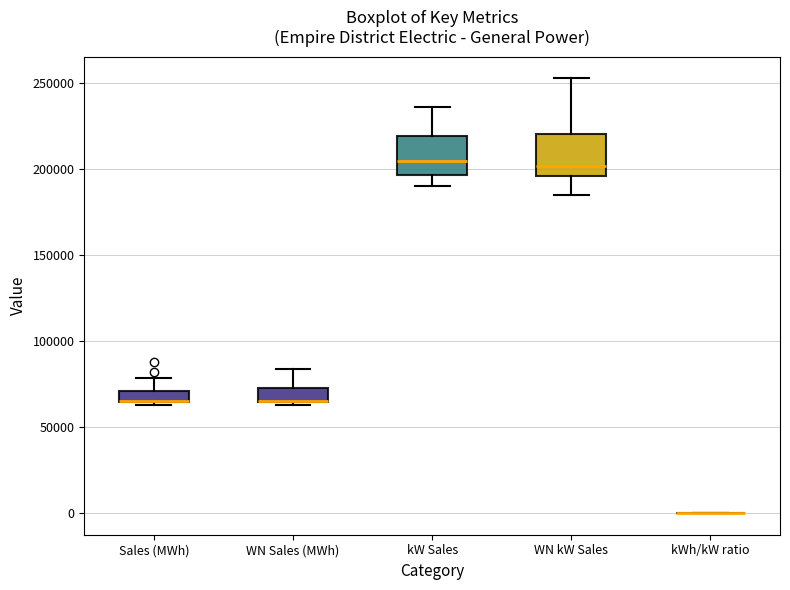

Where is the lower edge of the box for kW Sales on the y-axis? The values are not printed on the chart, so give them approximately, as read against the axis.

195000